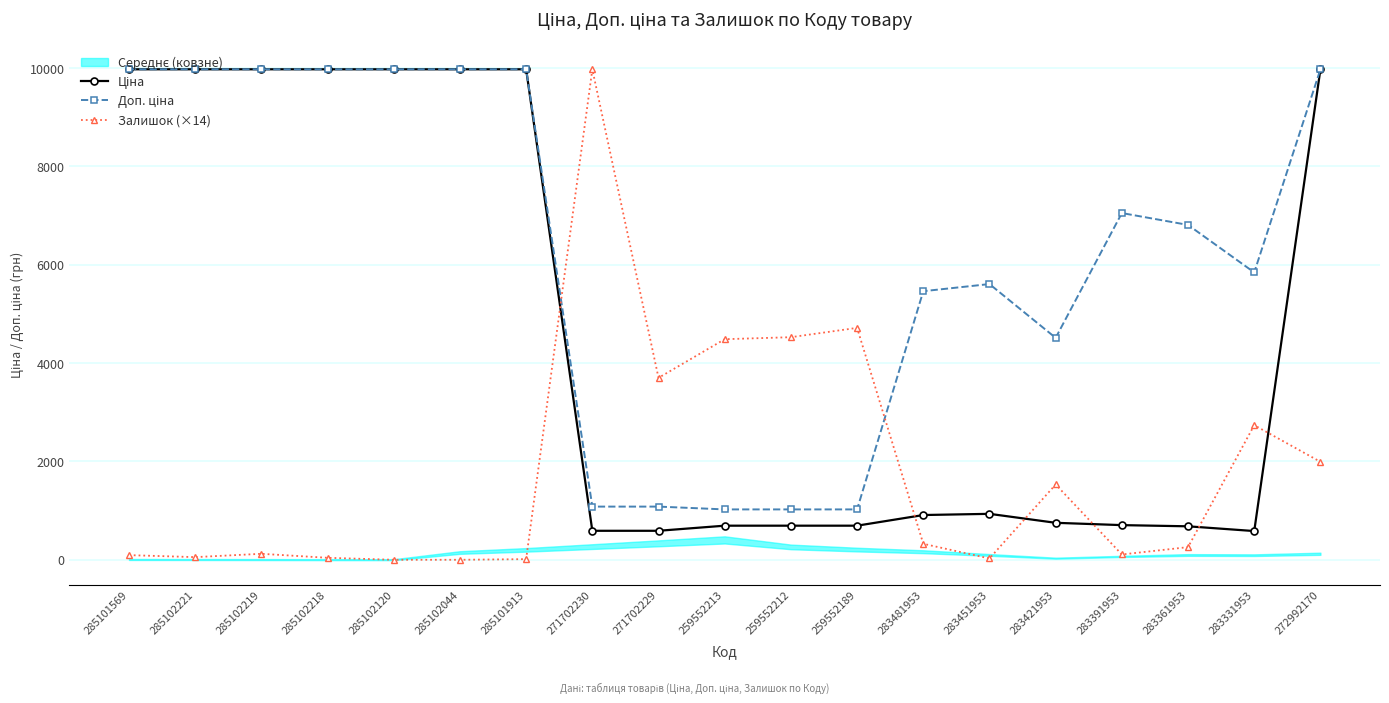

How many categories are shown in the chart?

19